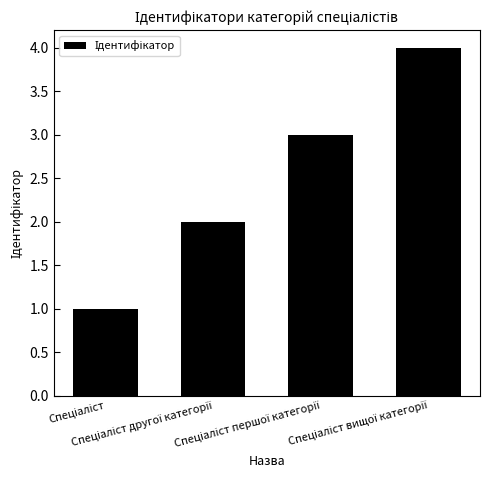

What is the sum of all values?

10